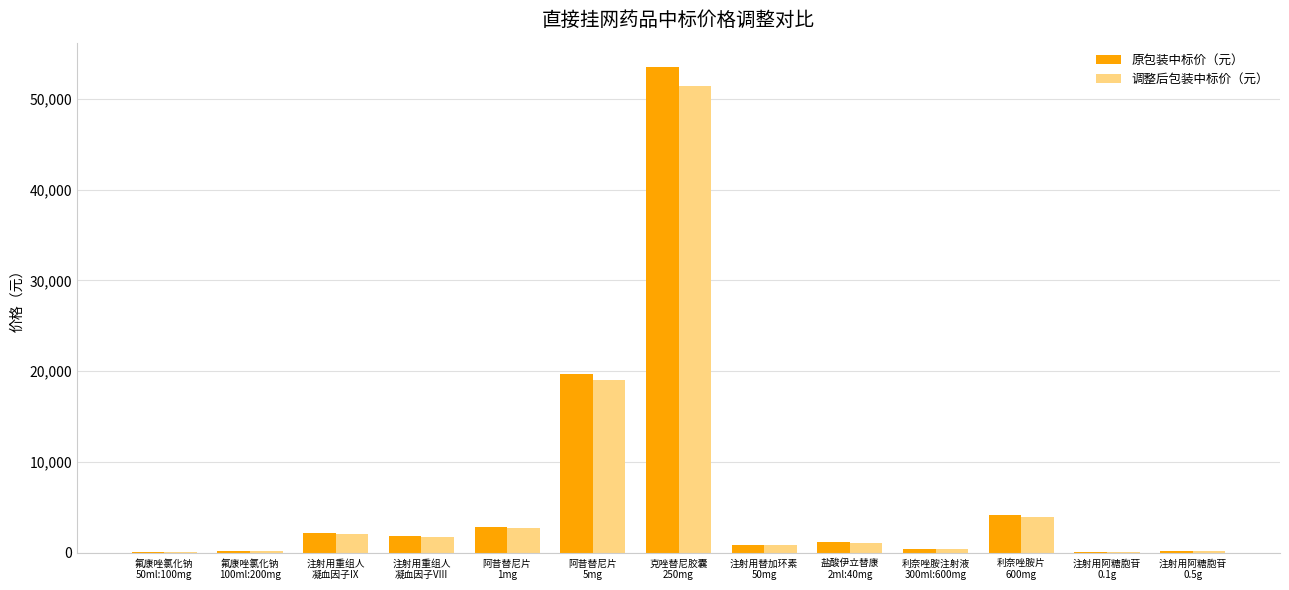

How many groups of bars are there?

13